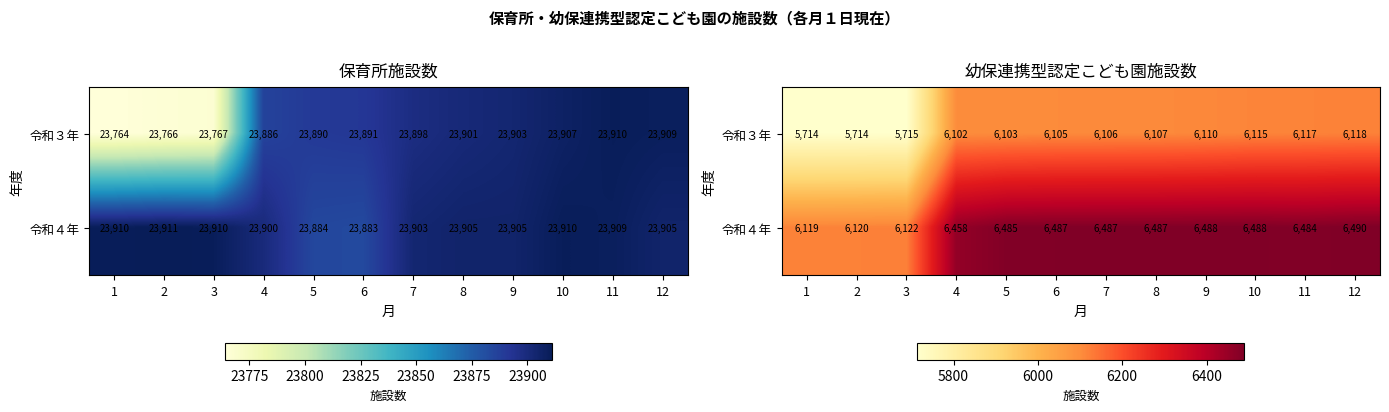

How many values in the 令和４年 series exceed 6487?

3